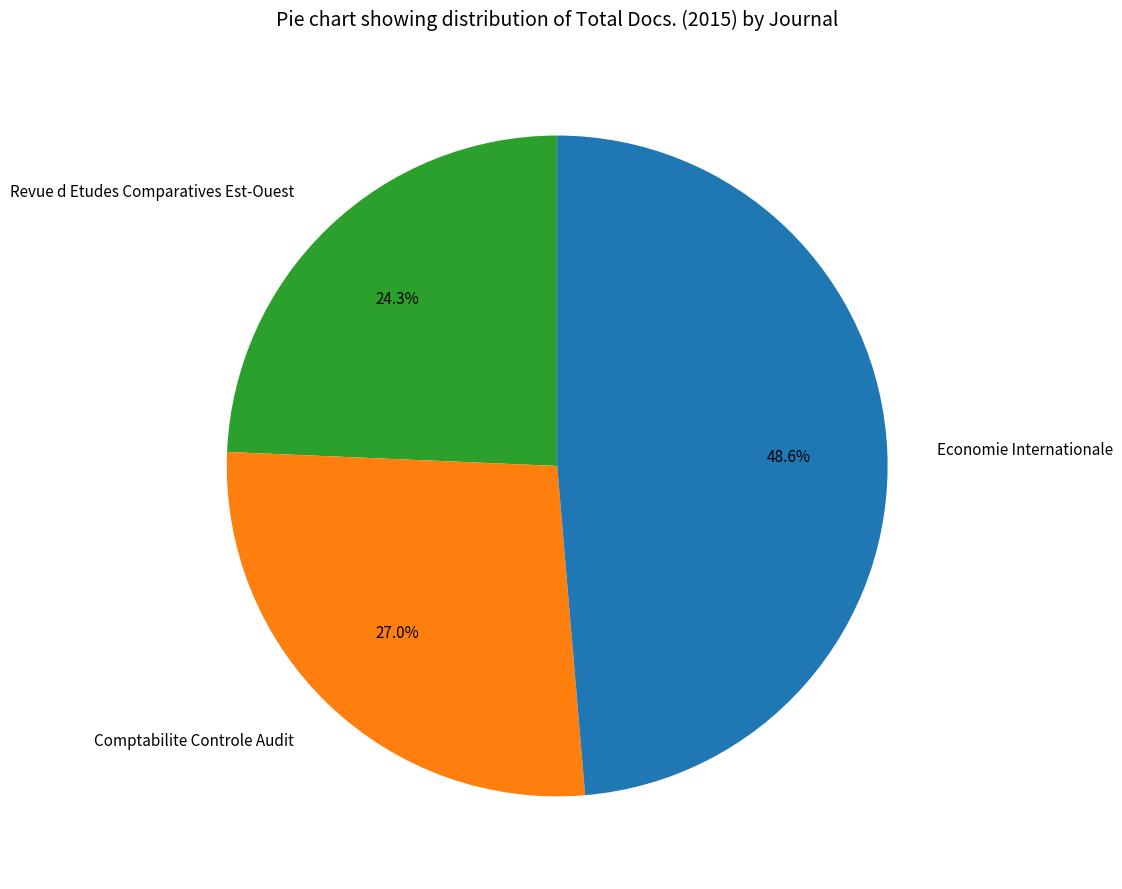

Approximately how many times larger is the value at Economie Internationale compared to Revue d Etudes Comparatives Est-Ouest?

2.0